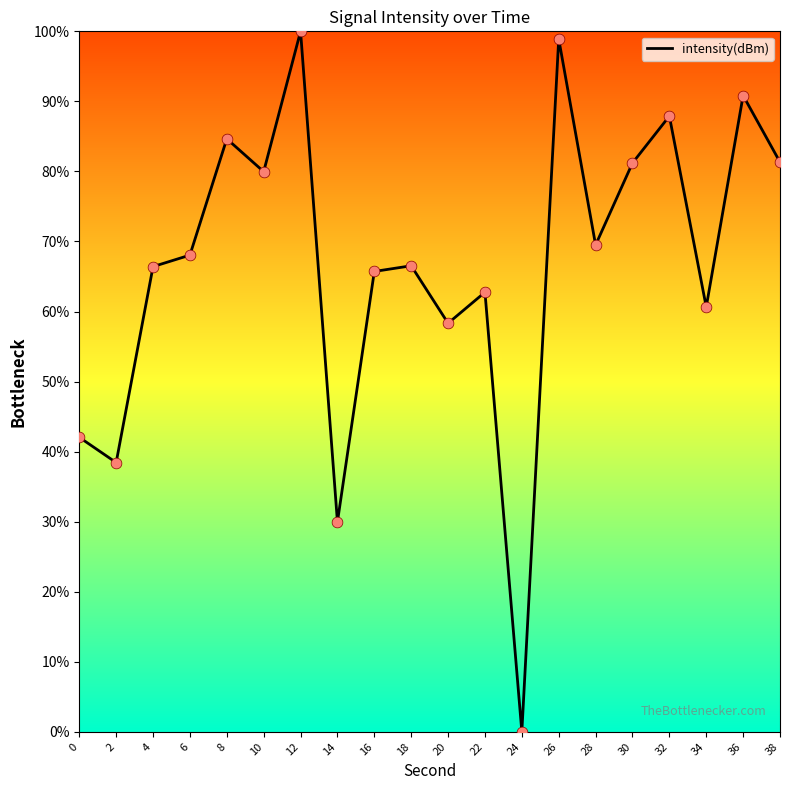

Between 10 and 22, which is larger?

10